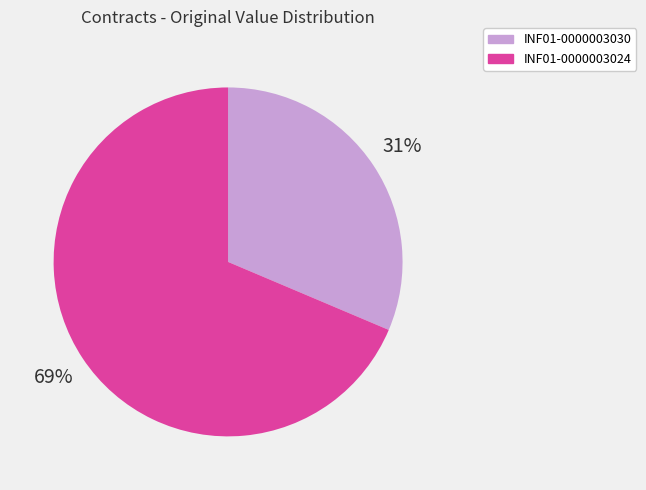

To the nearest percent, what percentage of the pie is INF01-0000003030?

31%